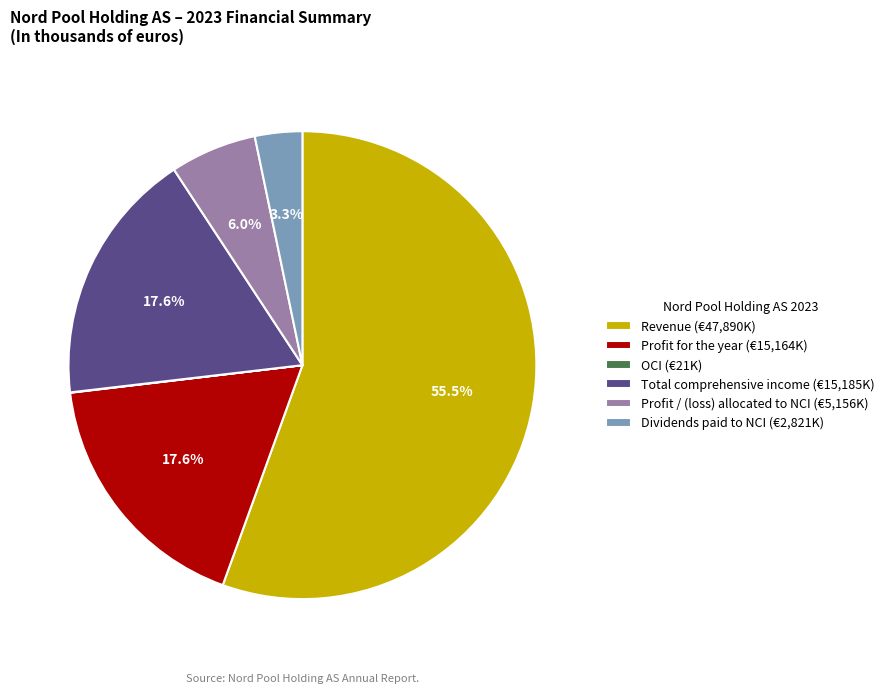

Approximately how many times larger is the value at Revenue (€47,890K) compared to Profit for the year (€15,164K)?

3.2